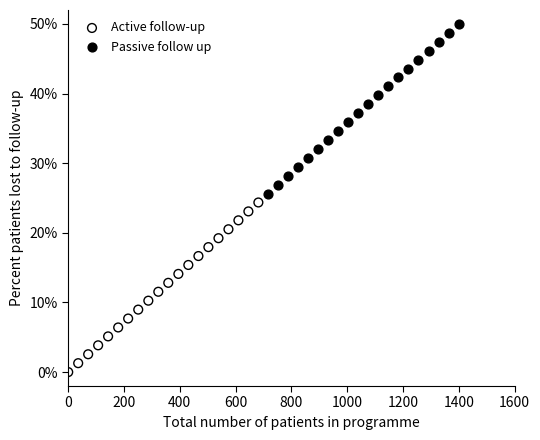

Which series reaches the maximum Y coordinate?

Passive follow up